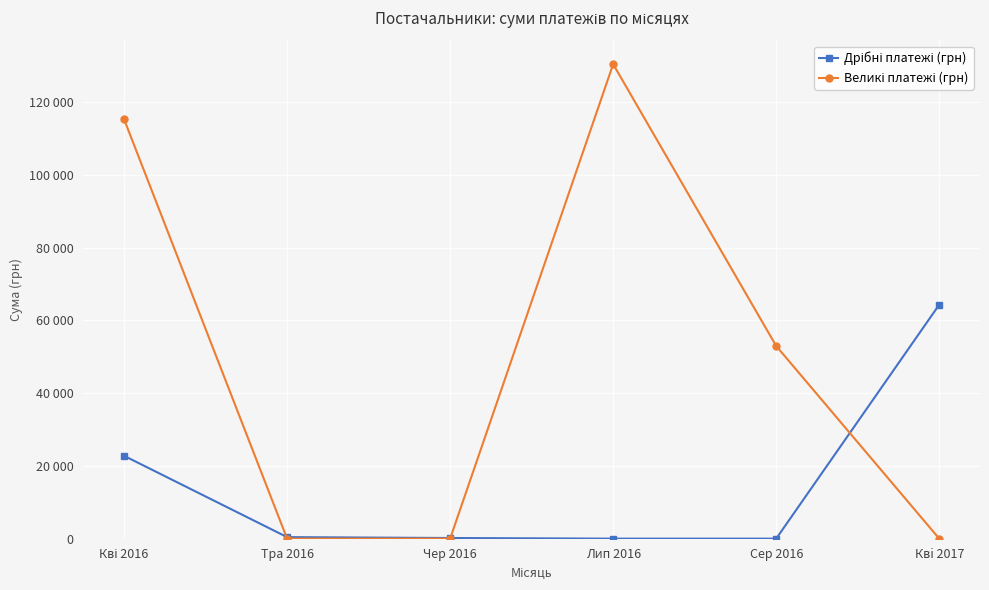

What is the difference between the Дрібні платежі (грн) values at Сер 2016 and Квi 2017?

64293.0